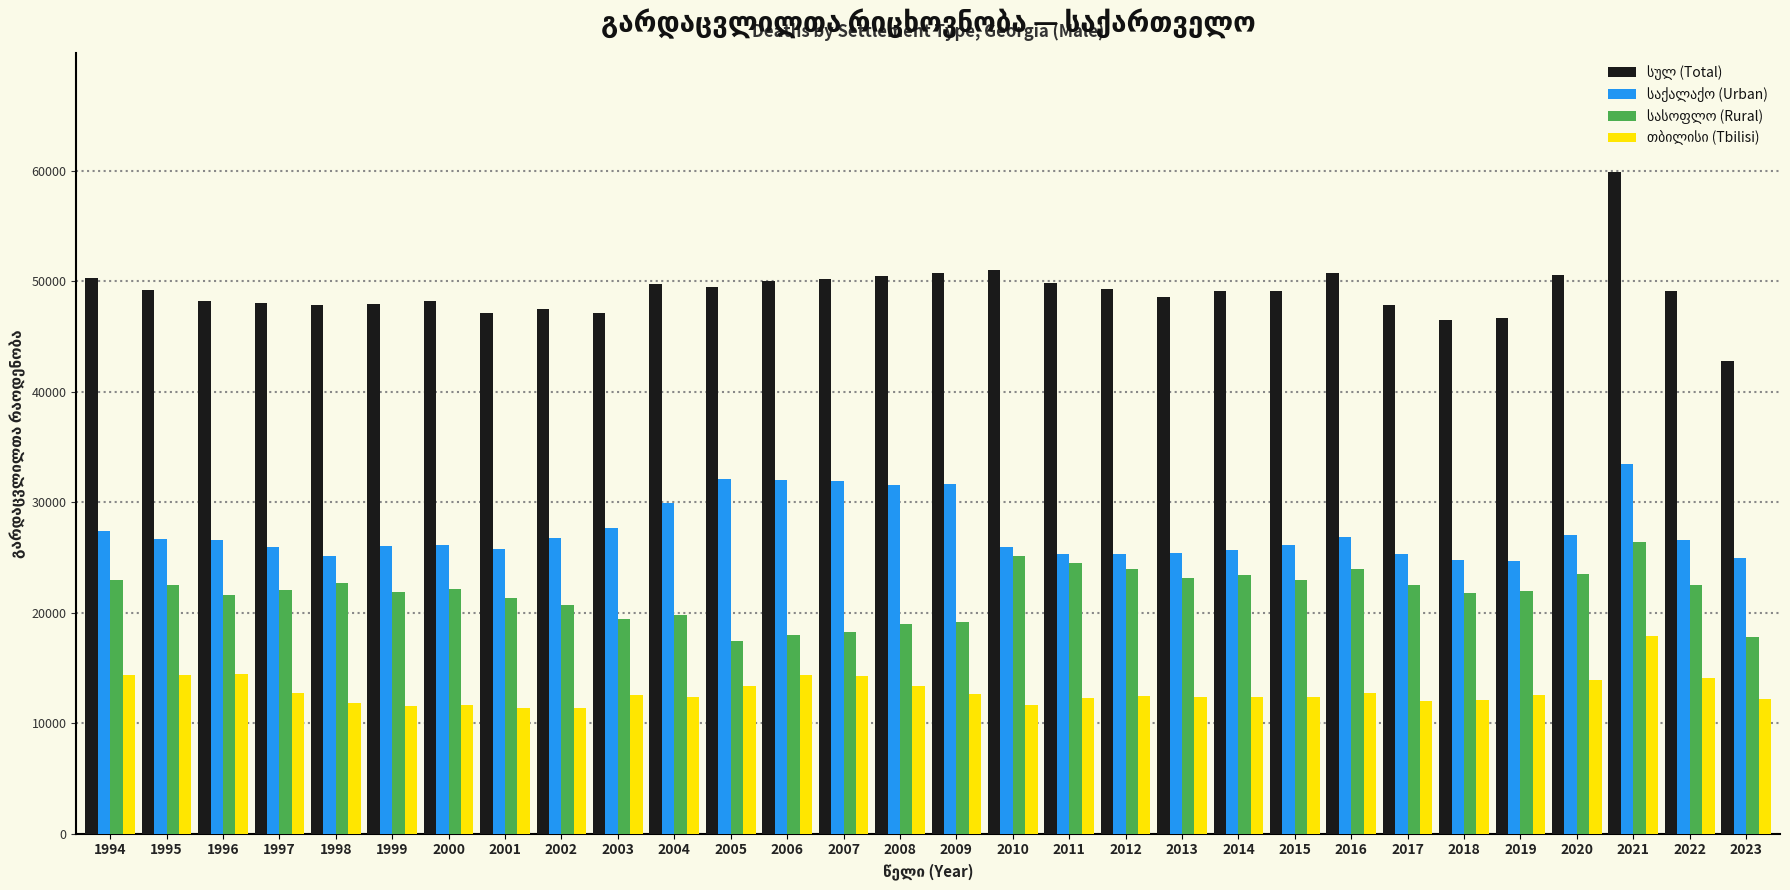

What is the maximum value shown in the chart?

59906